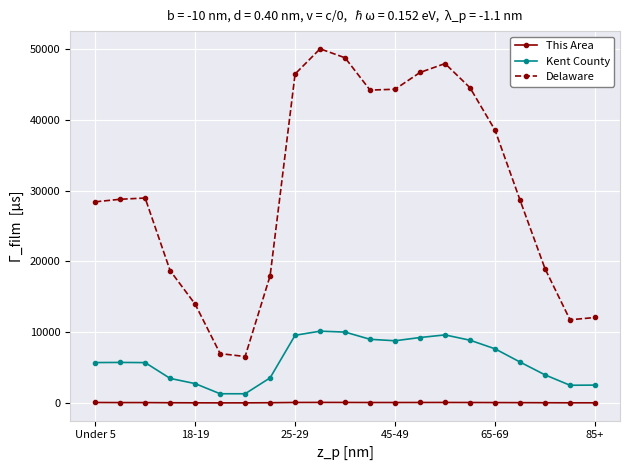

How many categories are shown in the chart?

21